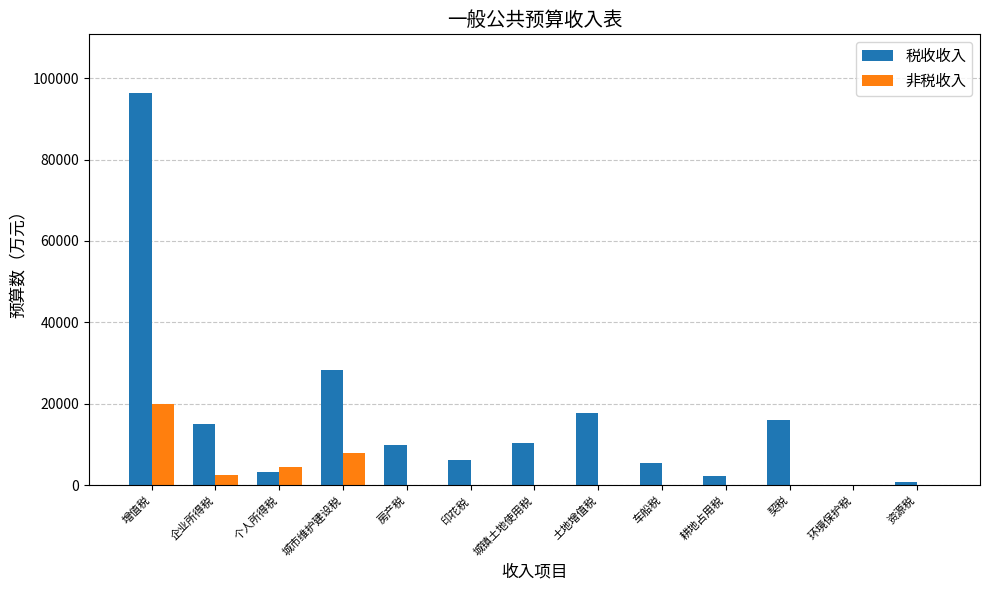

Which series has the largest total across all categories?

税收收入